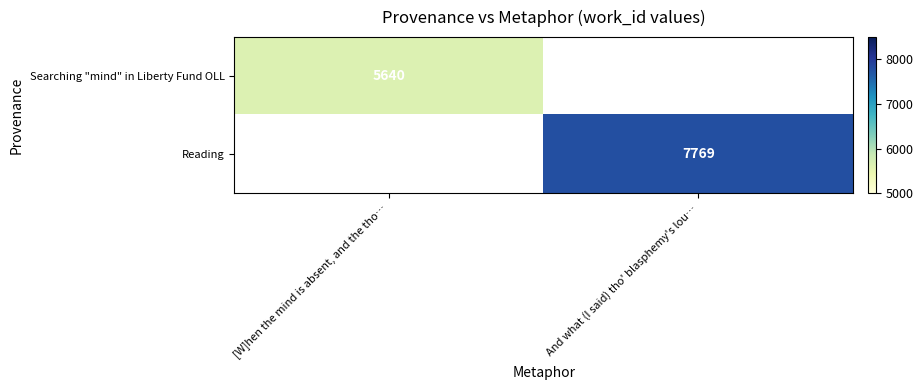

True or false: Reading has a value of 7769 at And what (I said) tho' blasphemy's lou….

True